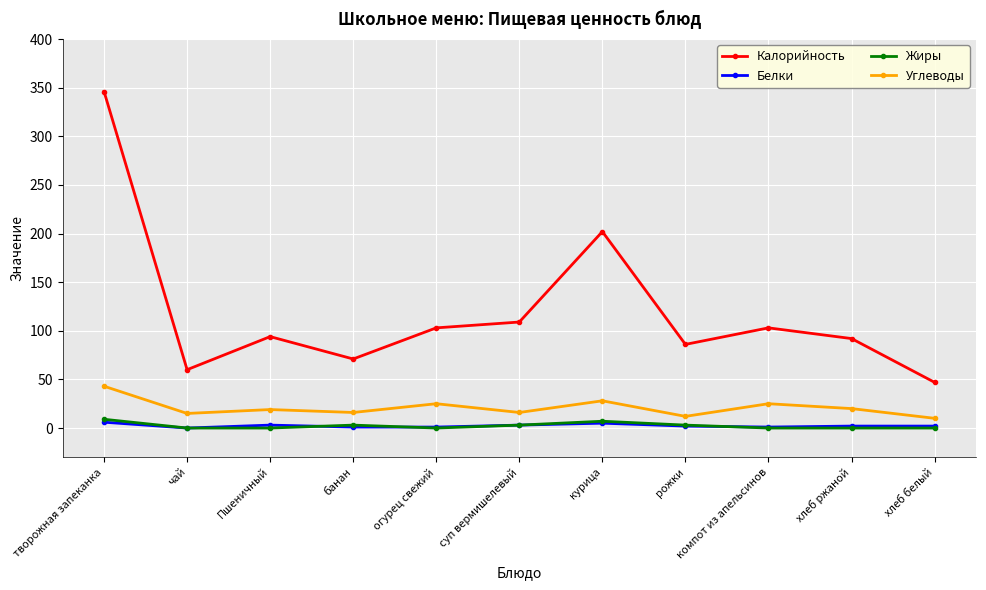

True or false: Белки has more than 1 points higher than both neighbors.

True